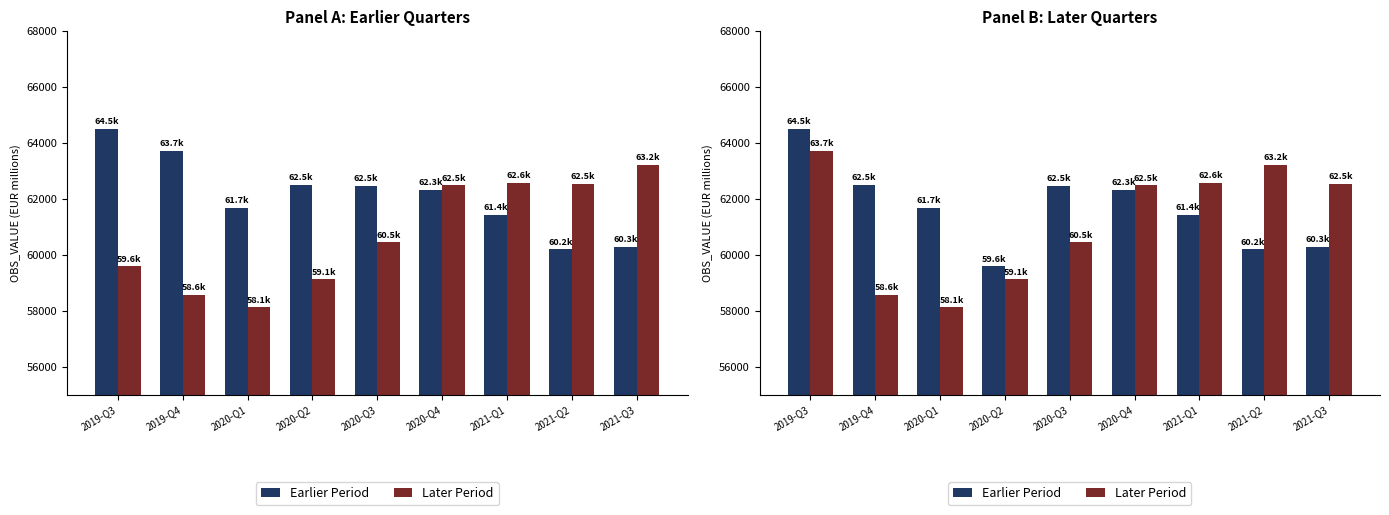

How many distinct data groups are displayed?

2